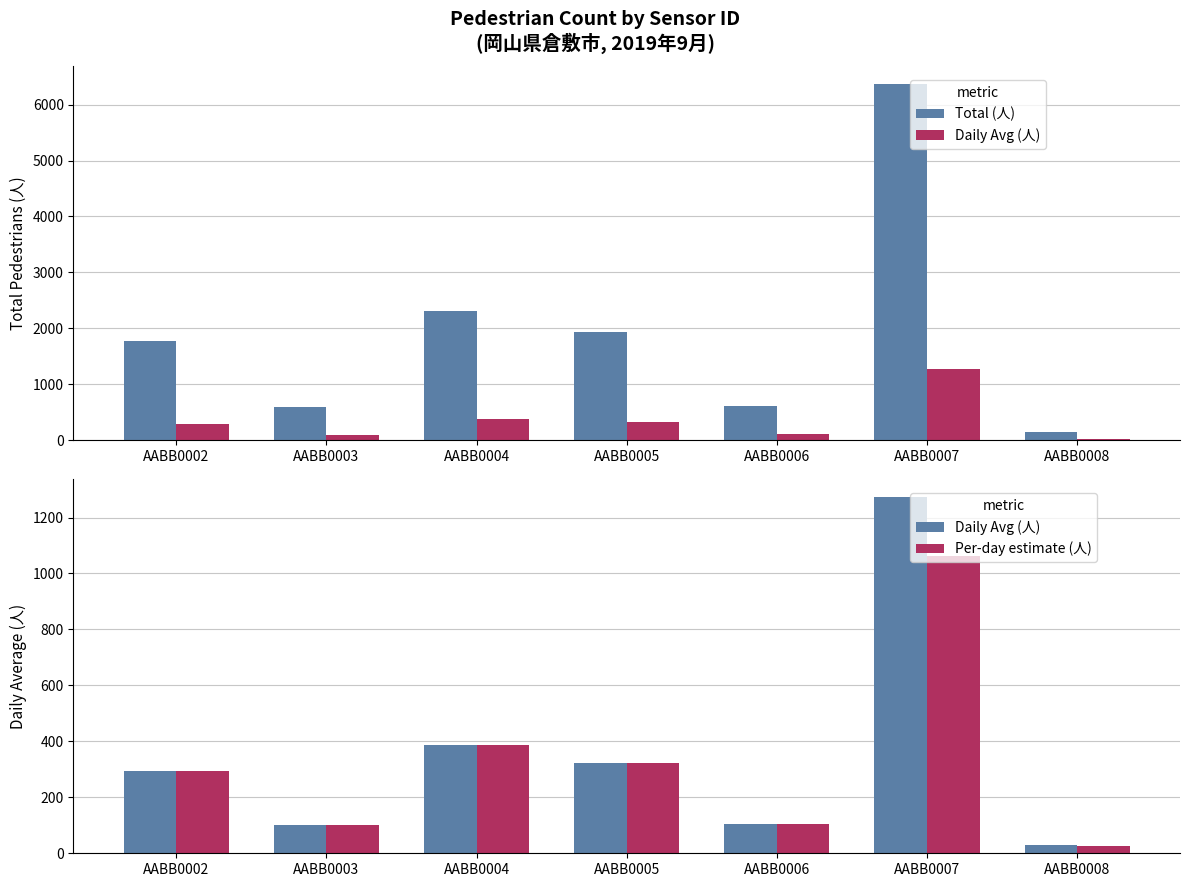

Rank the series at AABB0003 from highest to lowest value.

Total (人), Daily Avg (人), Per-day estimate (人)